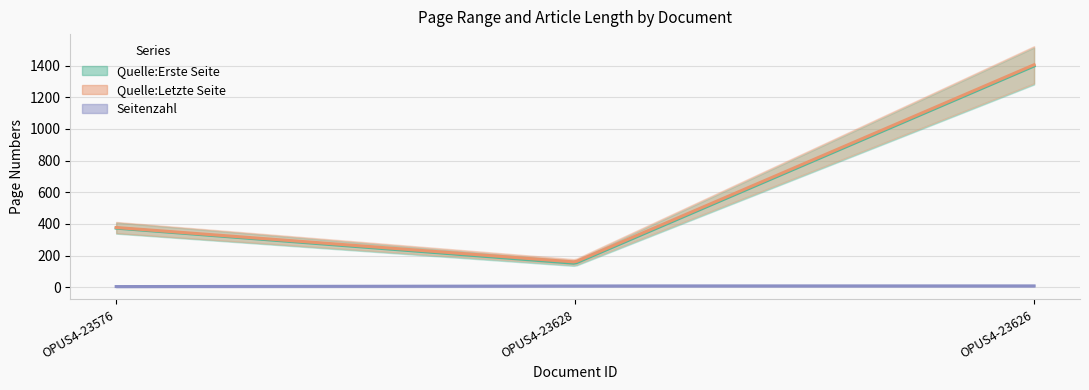

Is the value of Quelle:Letzte Seite at OPUS4-23576 greater than the value of Seitenzahl at OPUS4-23576?

Yes